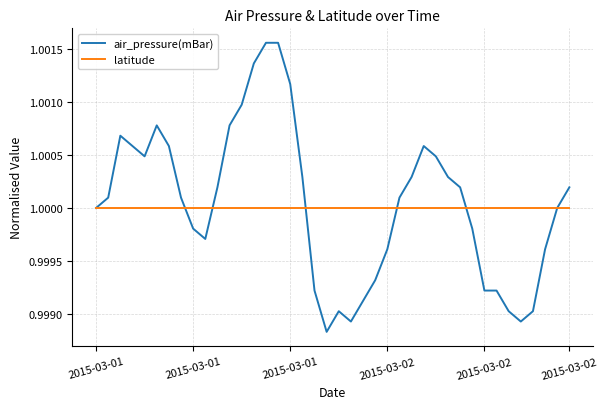

Which series has the largest range (max minus min)?

air_pressure(mBar)